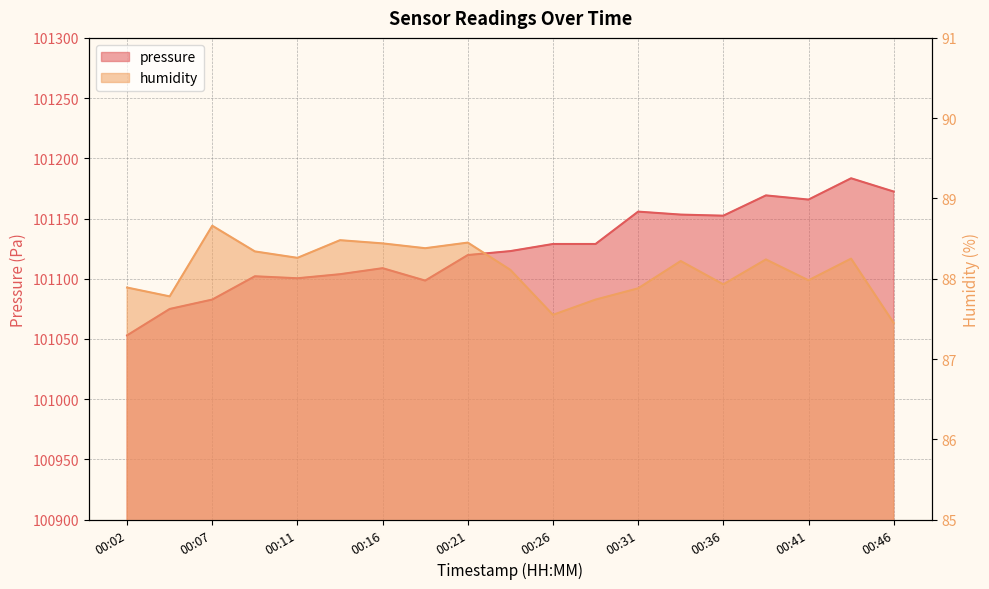

At which label does humidity first exceed 88?

00:07